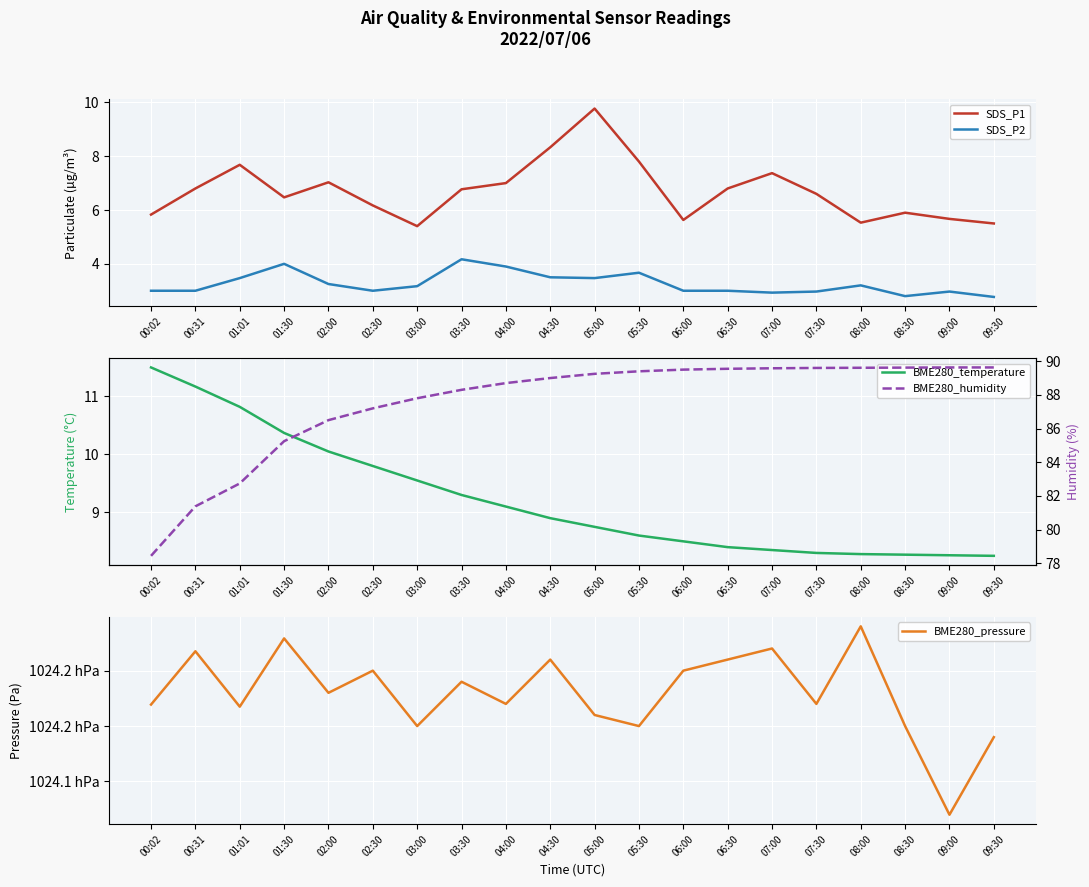

Reading right to left, list all the values displayed in this chart.

SDS_P1: 09:30=5.5	09:00=5.7	08:30=5.9	08:00=5.5	07:30=6.6	07:00=7.4	06:30=6.8	06:00=5.6	05:30=7.8	05:00=9.8	04:30=8.3	04:00=7.0	03:30=6.8	03:00=5.4	02:30=6.2	02:00=7.0	01:30=6.5	01:01=7.7	00:31=6.8	00:02=5.8
SDS_P2: 09:30=2.8	09:00=3.0	08:30=2.8	08:00=3.2	07:30=3.0	07:00=2.9	06:30=3.0	06:00=3.0	05:30=3.7	05:00=3.5	04:30=3.5	04:00=3.9	03:30=4.2	03:00=3.2	02:30=3.0	02:00=3.2	01:30=4.0	01:01=3.5	00:31=3.0	00:02=3.0
BME280_temperature: 09:30=8.2	09:00=8.3	08:30=8.3	08:00=8.3	07:30=8.3	07:00=8.3	06:30=8.4	06:00=8.5	05:30=8.6	05:00=8.8	04:30=8.9	04:00=9.1	03:30=9.3	03:00=9.6	02:30=9.8	02:00=10.1	01:30=10.4	01:01=10.8	00:31=11.2	00:02=11.5
BME280_pressure: 09:30=102414.0	09:00=102407.0	08:30=102415.0	08:00=102424.0	07:30=102417.0	07:00=102422.0	06:30=102421.0	06:00=102420.0	05:30=102415.0	05:00=102416.0	04:30=102421.0	04:00=102417.0	03:30=102419.0	03:00=102415.0	02:30=102420.0	02:00=102418.0	01:30=102422.9	01:01=102416.8	00:31=102421.8	00:02=102416.9
BME280_humidity: 09:30=89.6	09:00=89.6	08:30=89.6	08:00=89.6	07:30=89.6	07:00=89.6	06:30=89.5	06:00=89.5	05:30=89.4	05:00=89.2	04:30=89.0	04:00=88.7	03:30=88.3	03:00=87.8	02:30=87.2	02:00=86.5	01:30=85.2	01:01=82.7	00:31=81.4	00:02=78.4